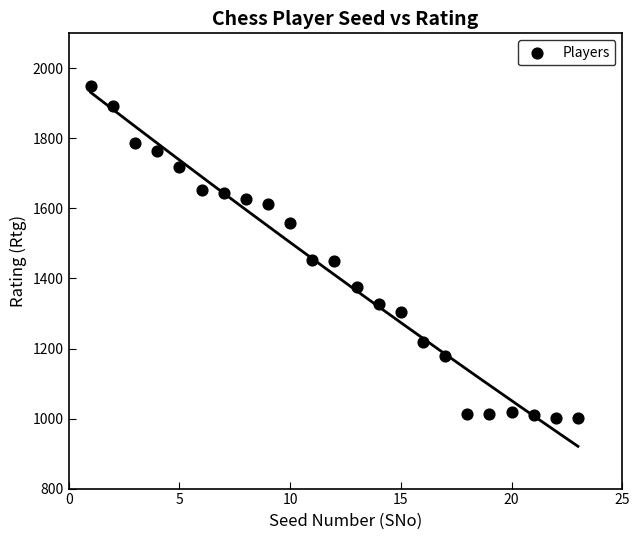

What is the range of Y values (max minus min)?

948